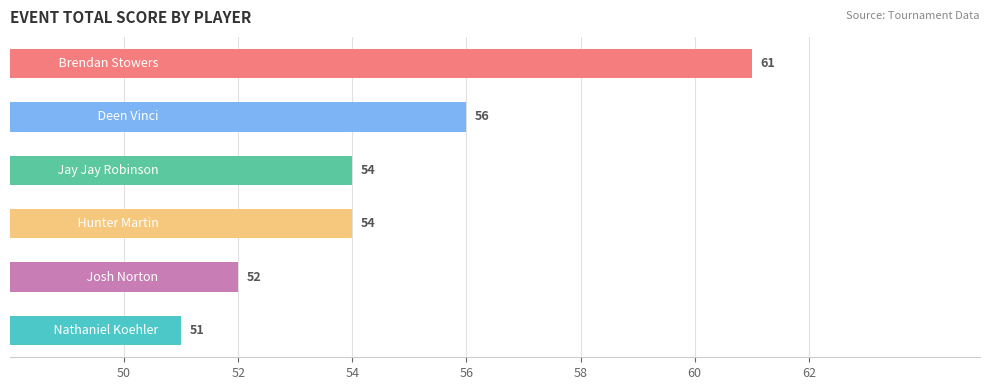

What is the difference between the maximum and minimum values?

10